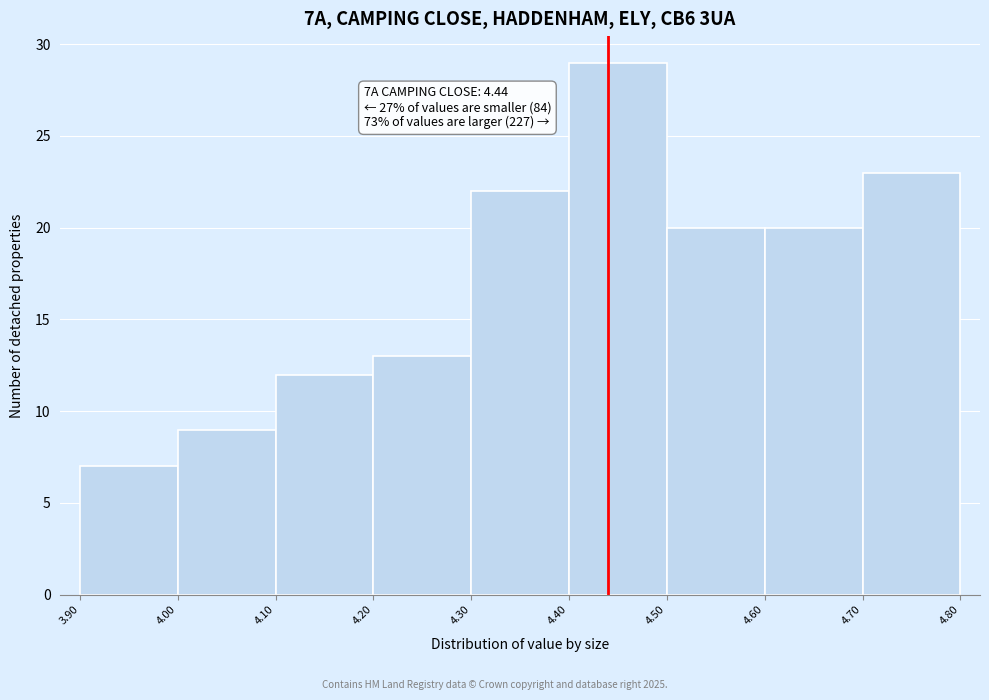

Over which range of the x-axis is the bar tallest?

4.40 to 4.50